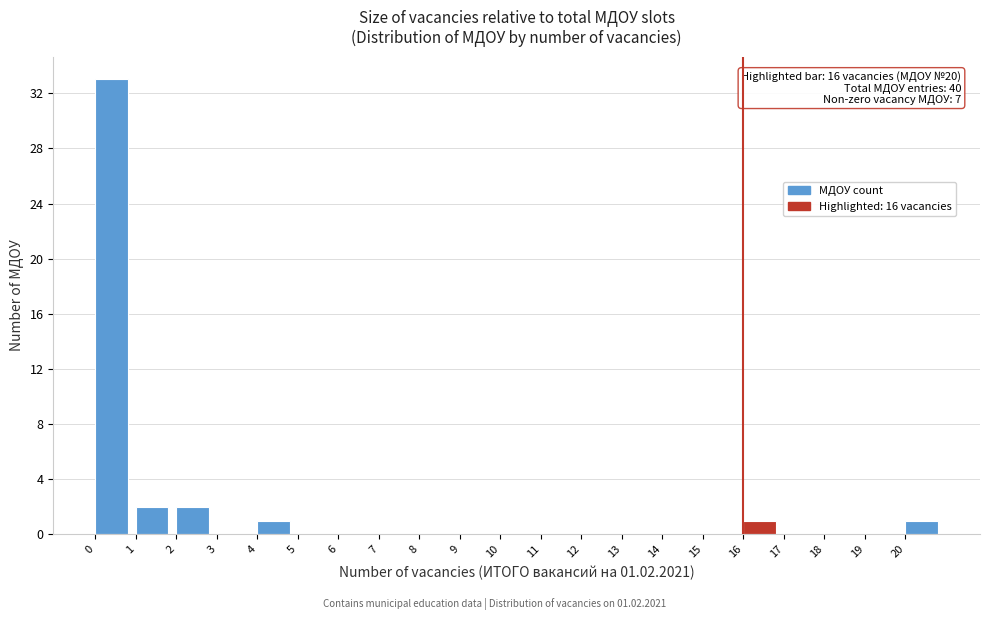

Over which range of the x-axis is the bar tallest?

0 to 1